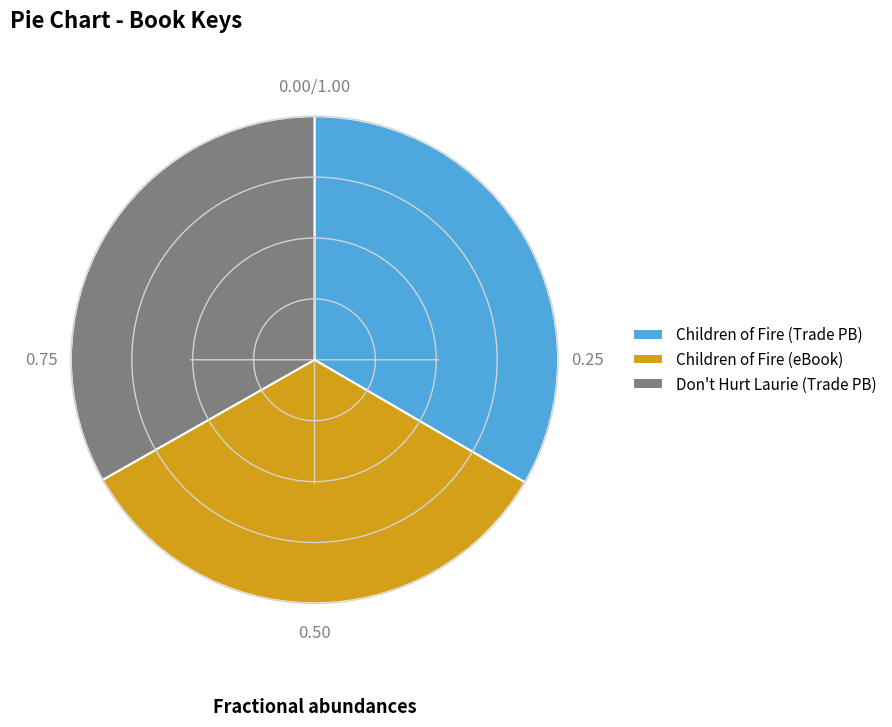

What is the ratio of the value at Don't Hurt Laurie (Trade PB) to the value at Children of Fire (eBook)?

1.0